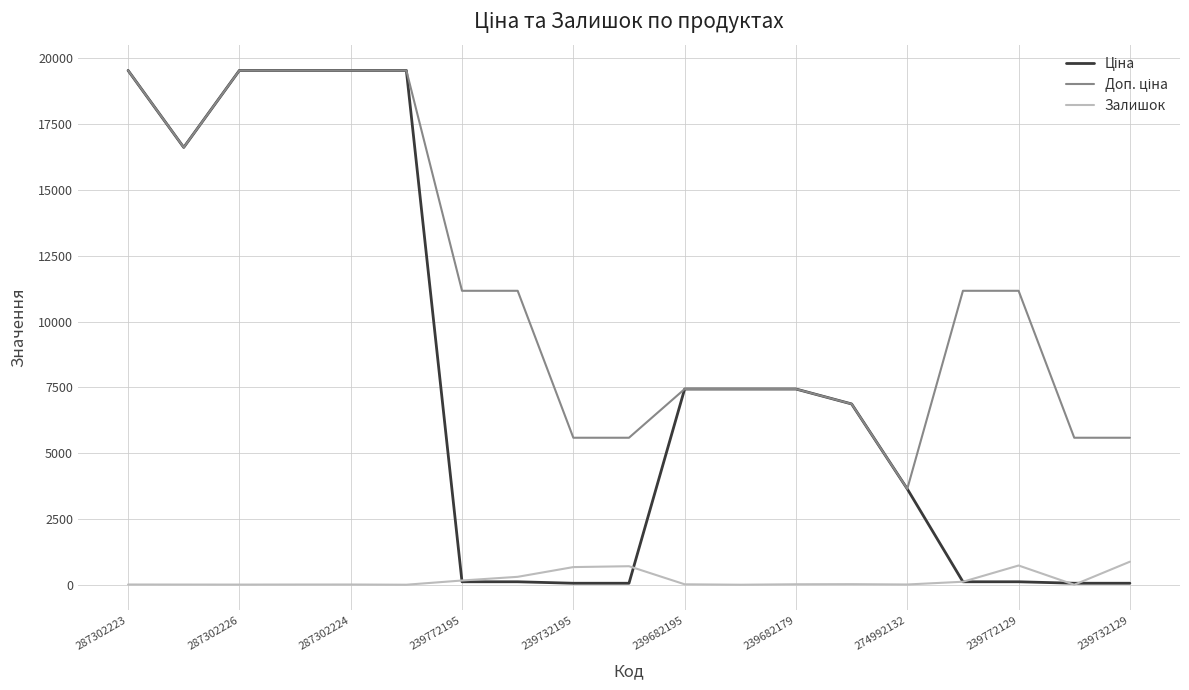

What is the greatest value displayed?

19542.7